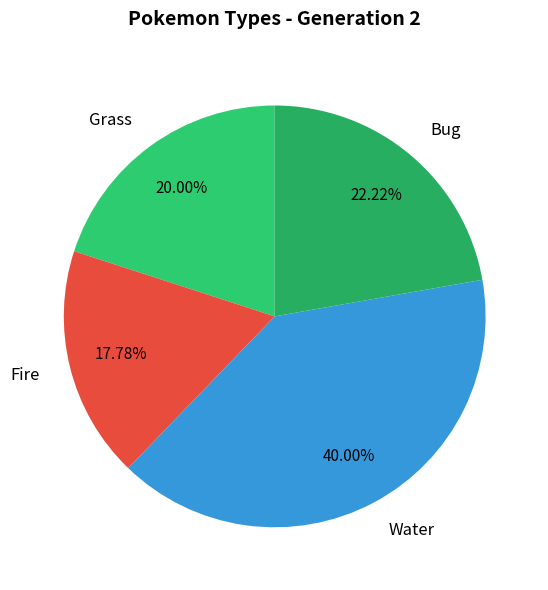

Count the number of slices in the pie.

4